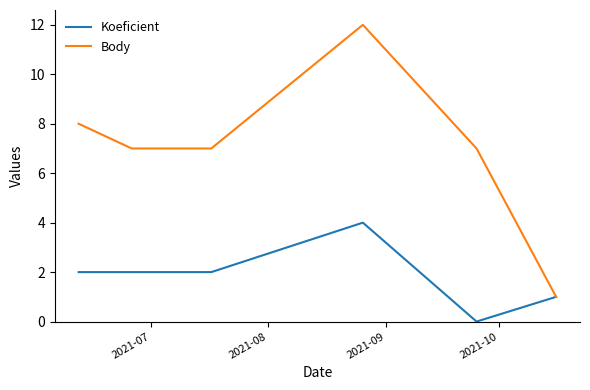

Rank the series by their average value, from lowest to highest.

Koeficient, Body